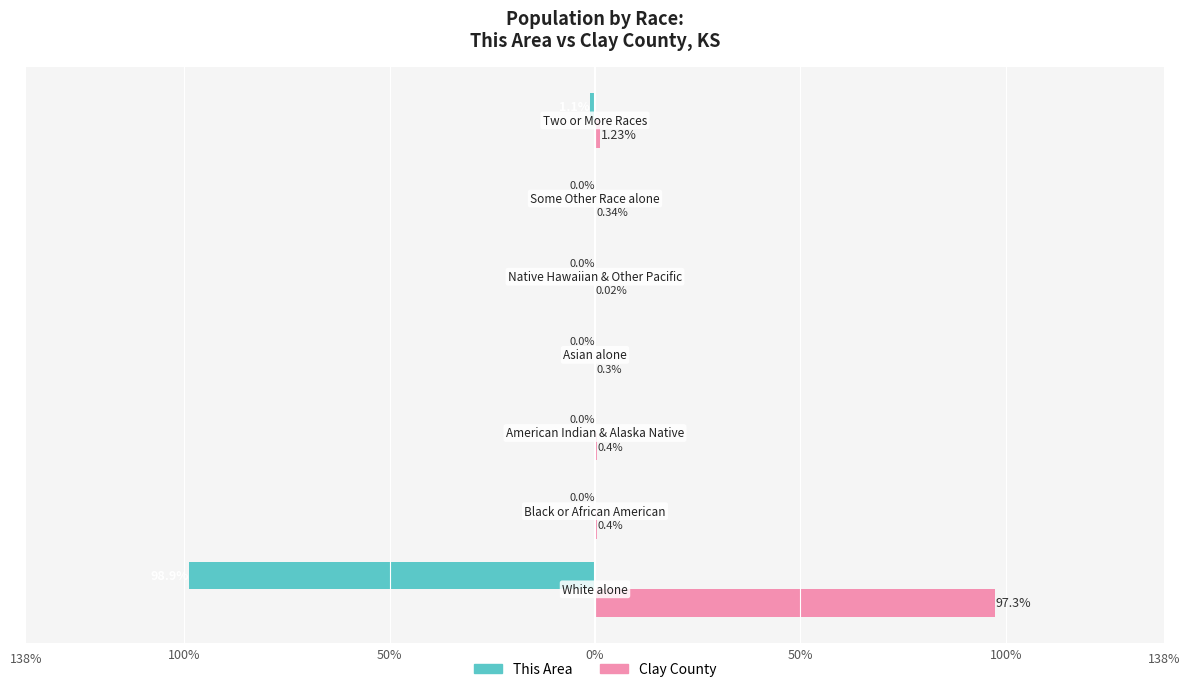

Which series has the widest spread of values?

This Area